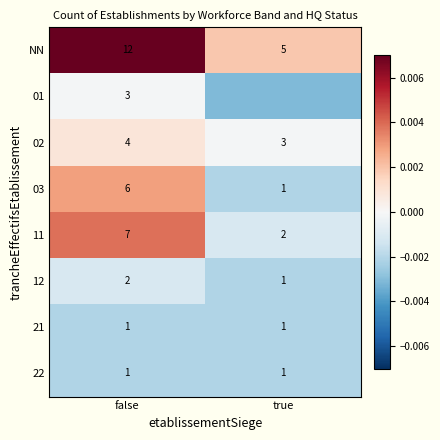

Is the value of 03 at true greater than the value of NN at true?

No